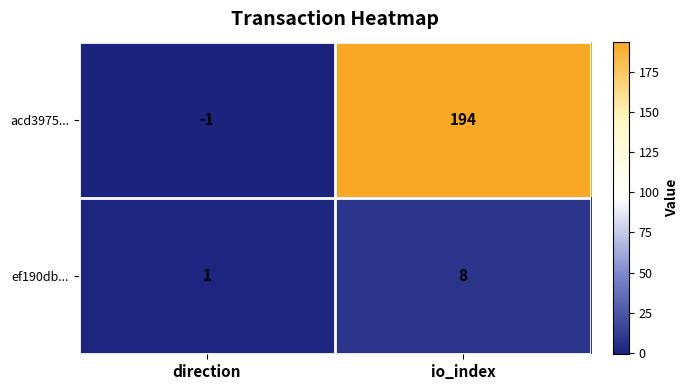

What is the sum of all ef190db... values?

9